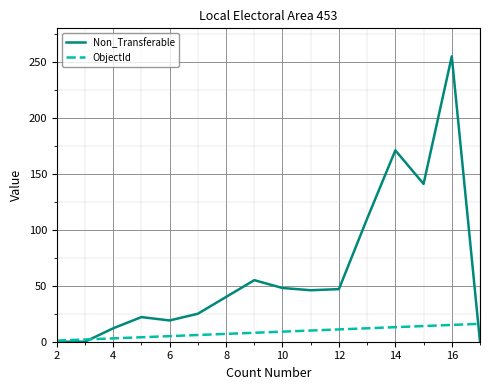

What is the highest value of the ObjectId series?

16